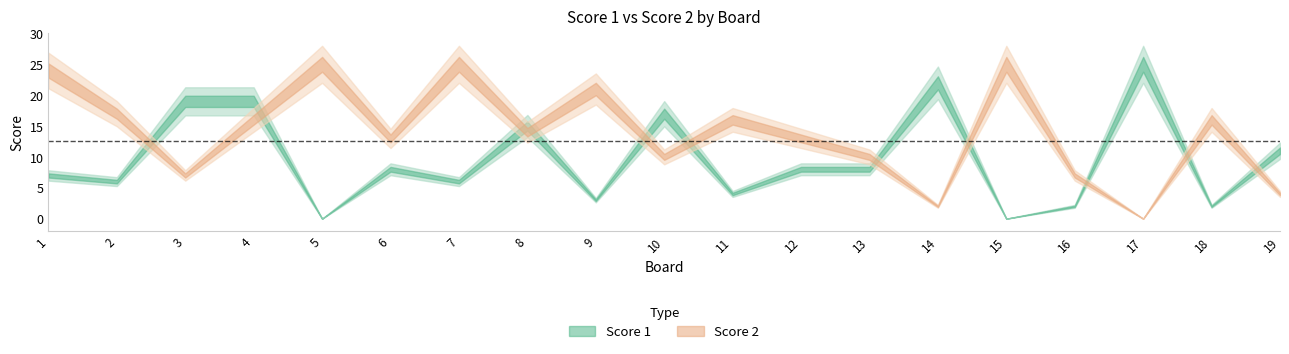

What is the average value of the Score 2 series?

14